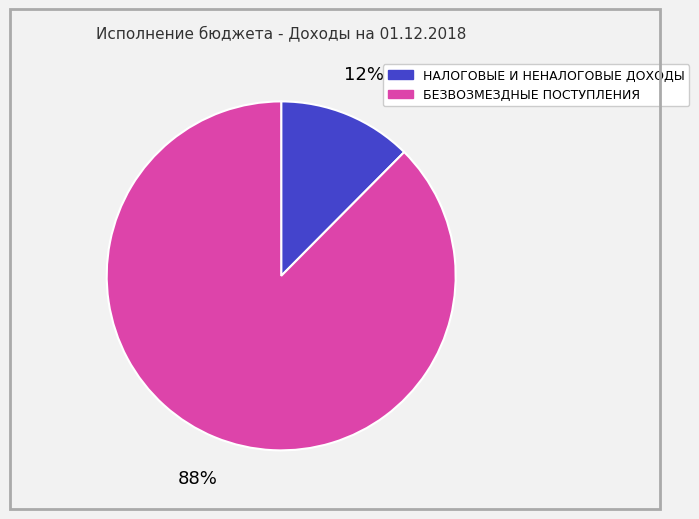

To the nearest percent, what portion does БЕЗВОЗМЕЗДНЫЕ ПОСТУПЛЕНИЯ represent?

88%